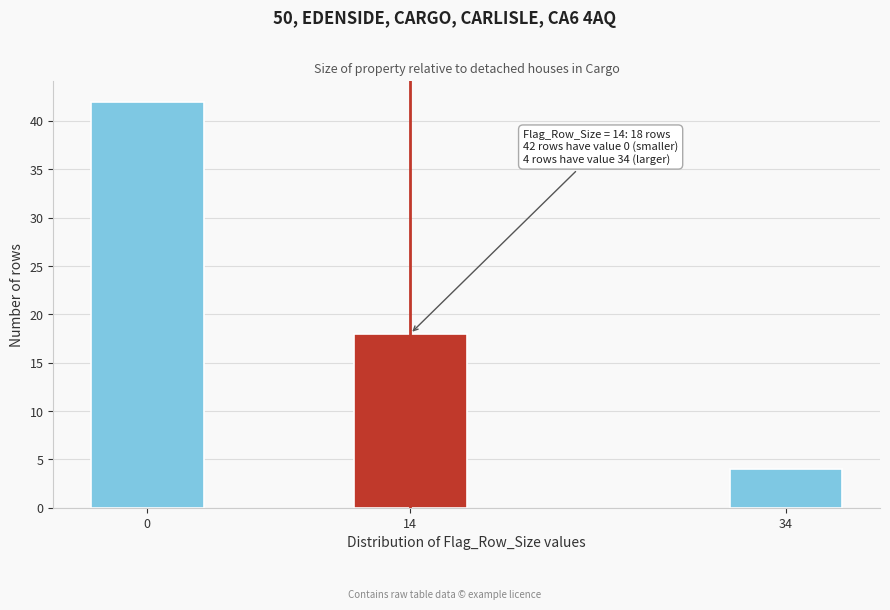

Reading left to right, what are all the values shown in this chart?

0=42	14=18	34=4